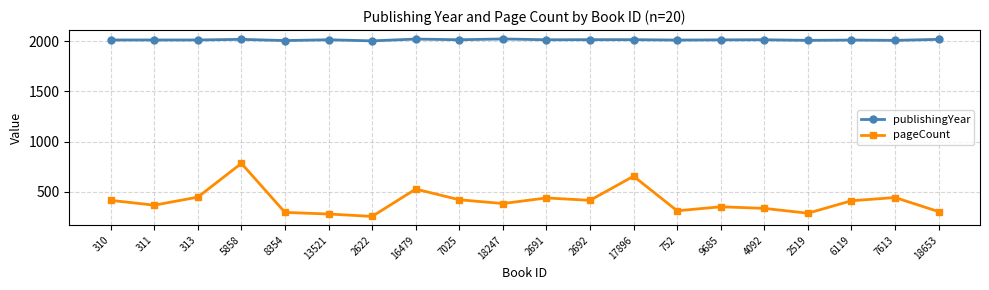

True or false: pageCount has a value of 296 at 8354.

True